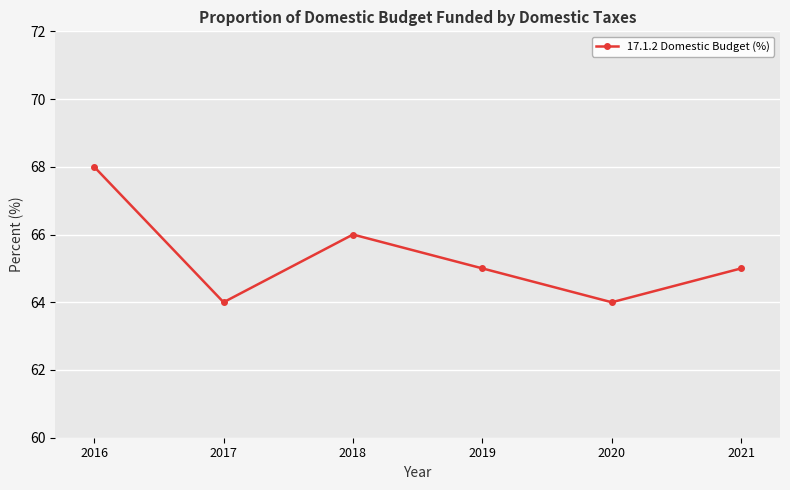

True or false: the data shows 86 at 2020.

False